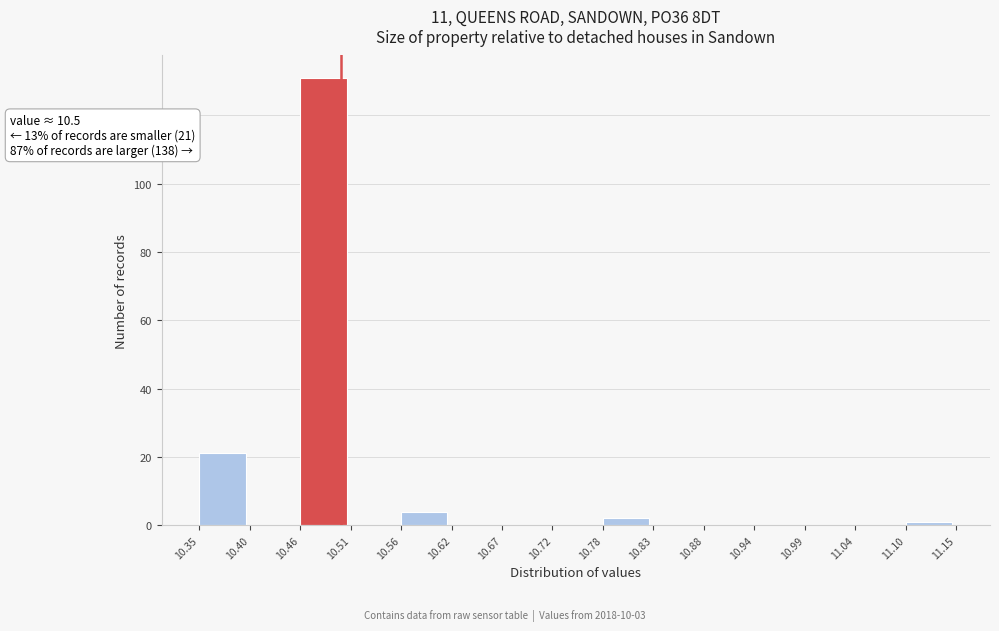

Over which range of the x-axis is the bar tallest?

10.46 to 10.51